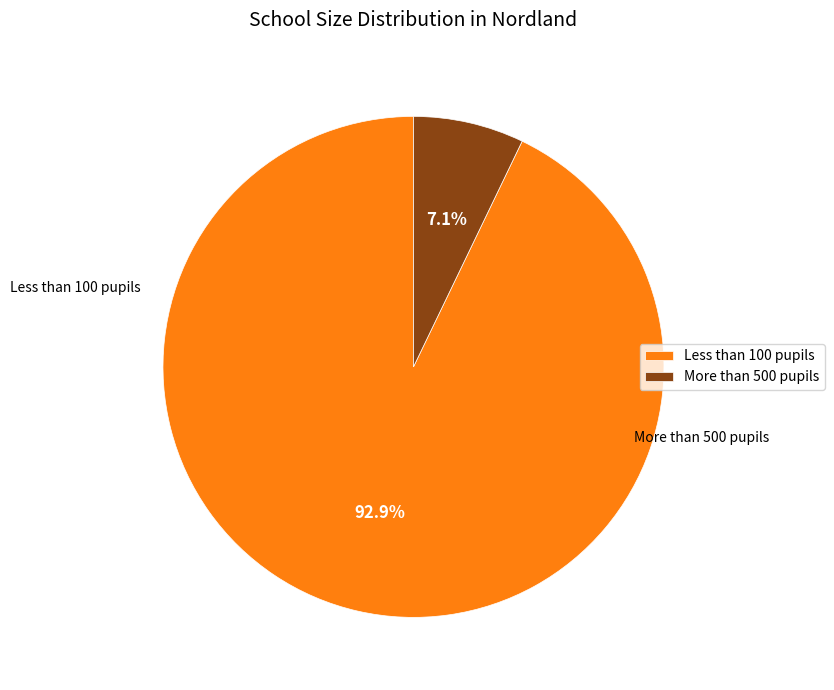

Which slice is the smallest?

More than 500 pupils